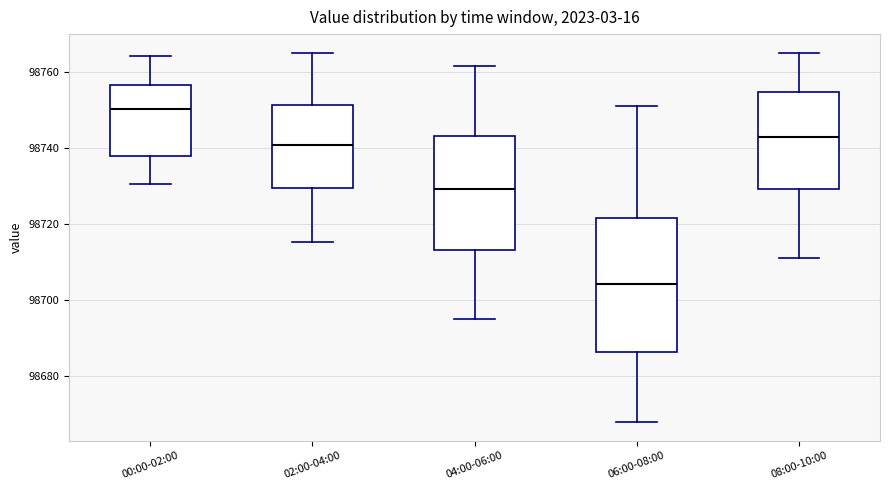

Where does the upper whisker of the box for 08:00-10:00 end on the y-axis? The values are not printed on the chart, so give them approximately, as read against the axis.

98766